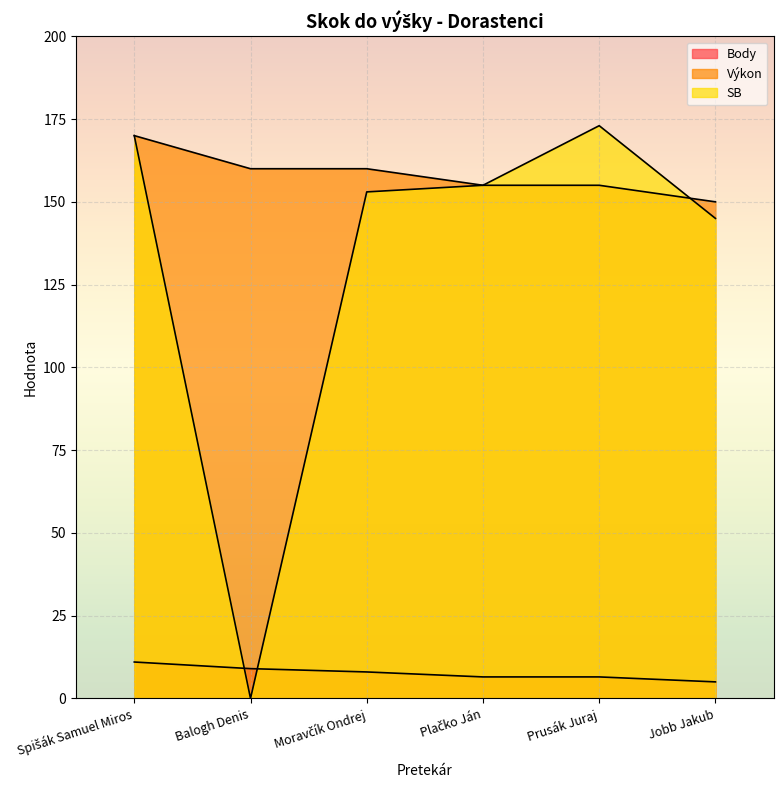

Reading right to left, list all the values displayed in this chart.

Body: 5.0	6.5	6.5	8.0	9.0	11.0
Výkon: 150.0	155.0	155.0	160.0	160.0	170.0
SB: 145.0	173.0	155.0	153.0	0.0	170.0